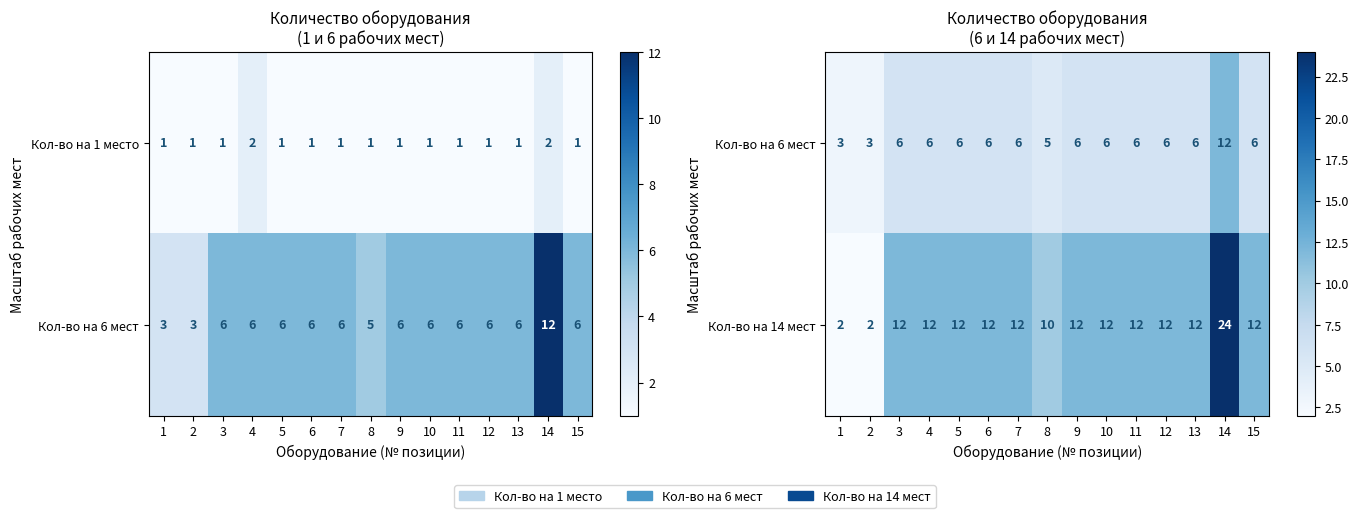

Which series has the largest total across all categories?

Кол-во на 14 мест